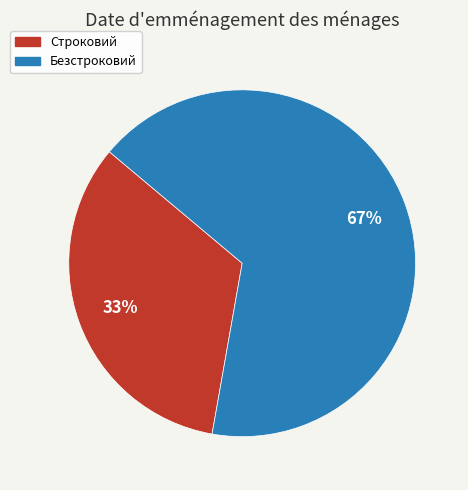

To the nearest percent, what is the average slice percentage?

50%